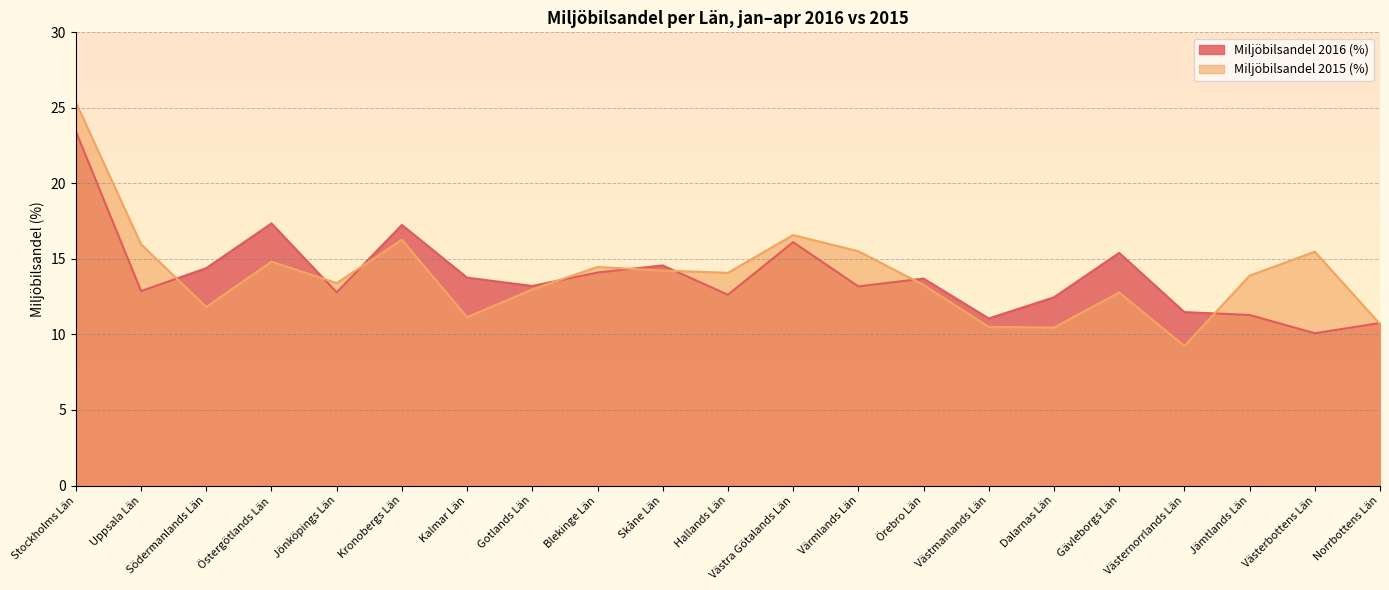

At Gävleborgs Län, list the series in order from smallest to largest.

Miljöbilsandel 2015 (%), Miljöbilsandel 2016 (%)